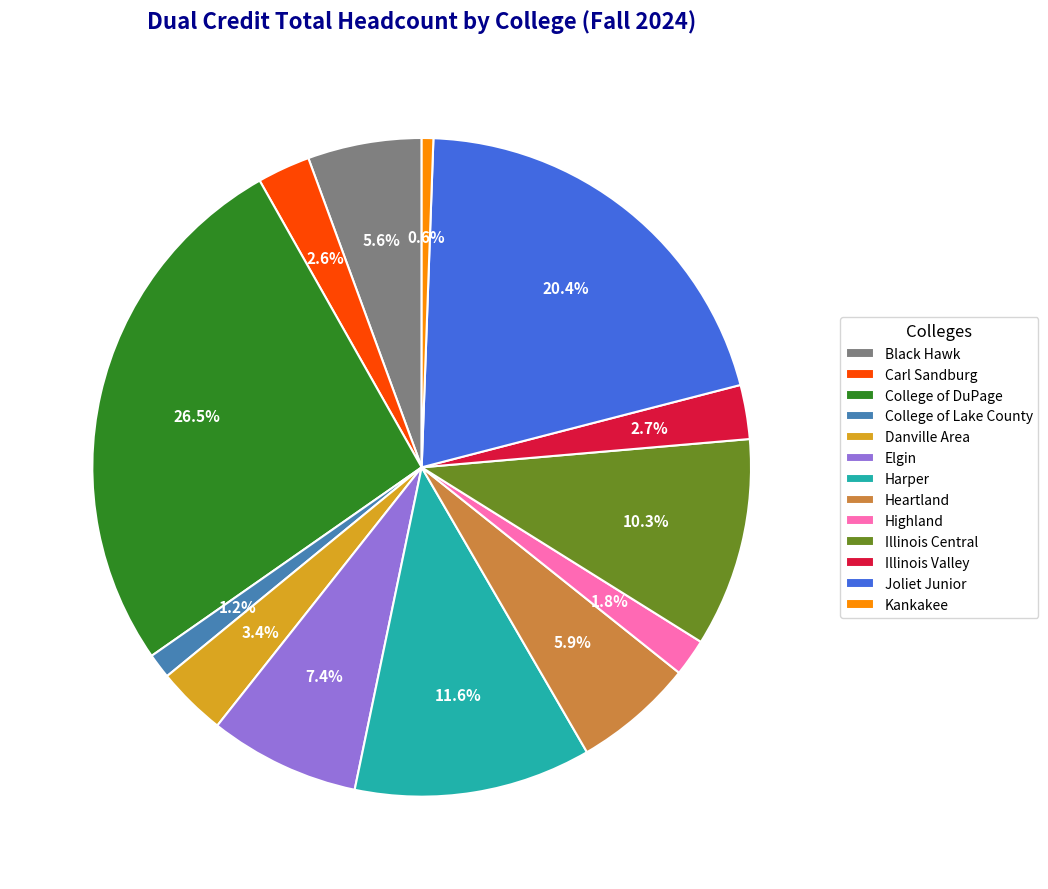

Is the sum of Danville Area and Harper greater than half?

No